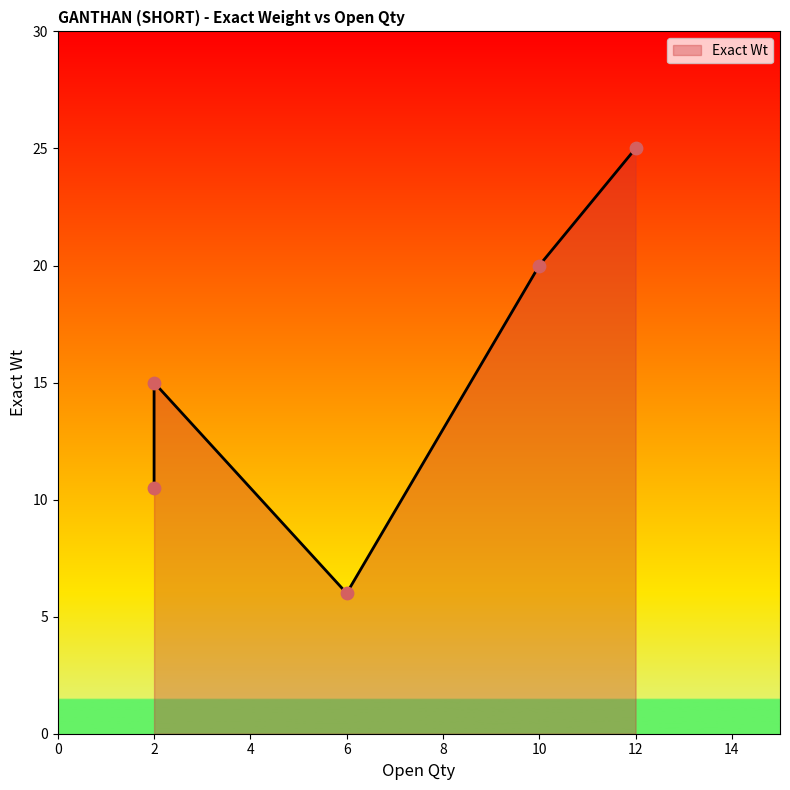

What is the change in value from 10 to 2?

-5.0